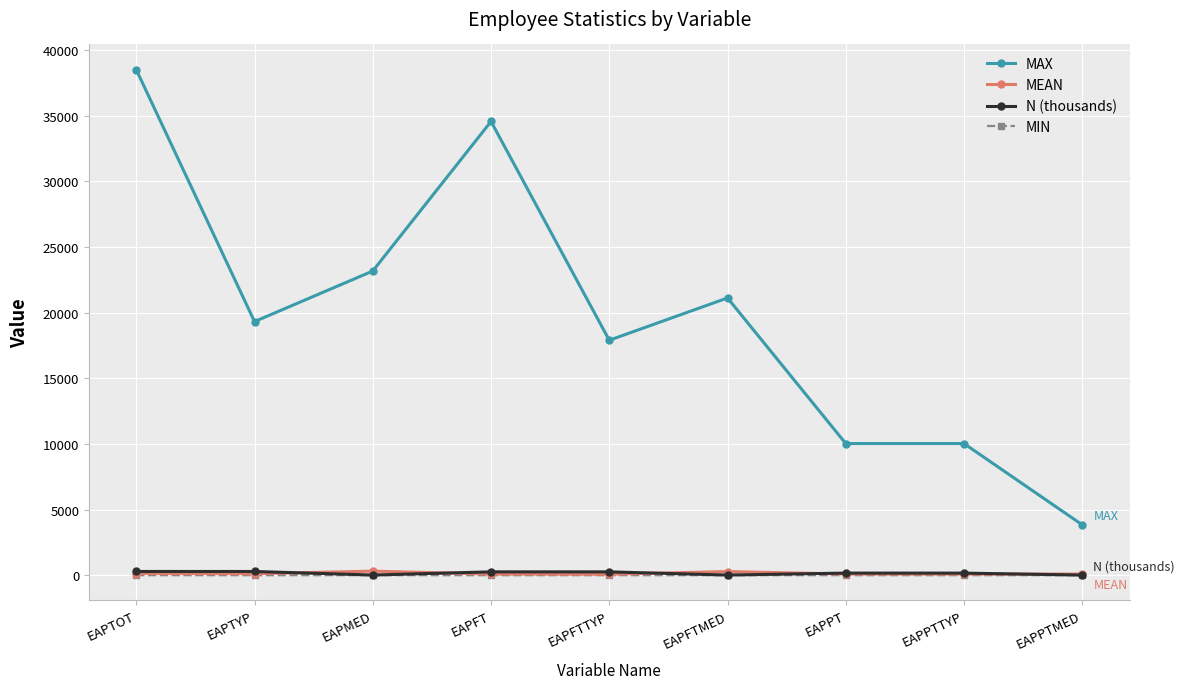

Between EAPTOT and EAPFT, which series saw the biggest shift?

MAX